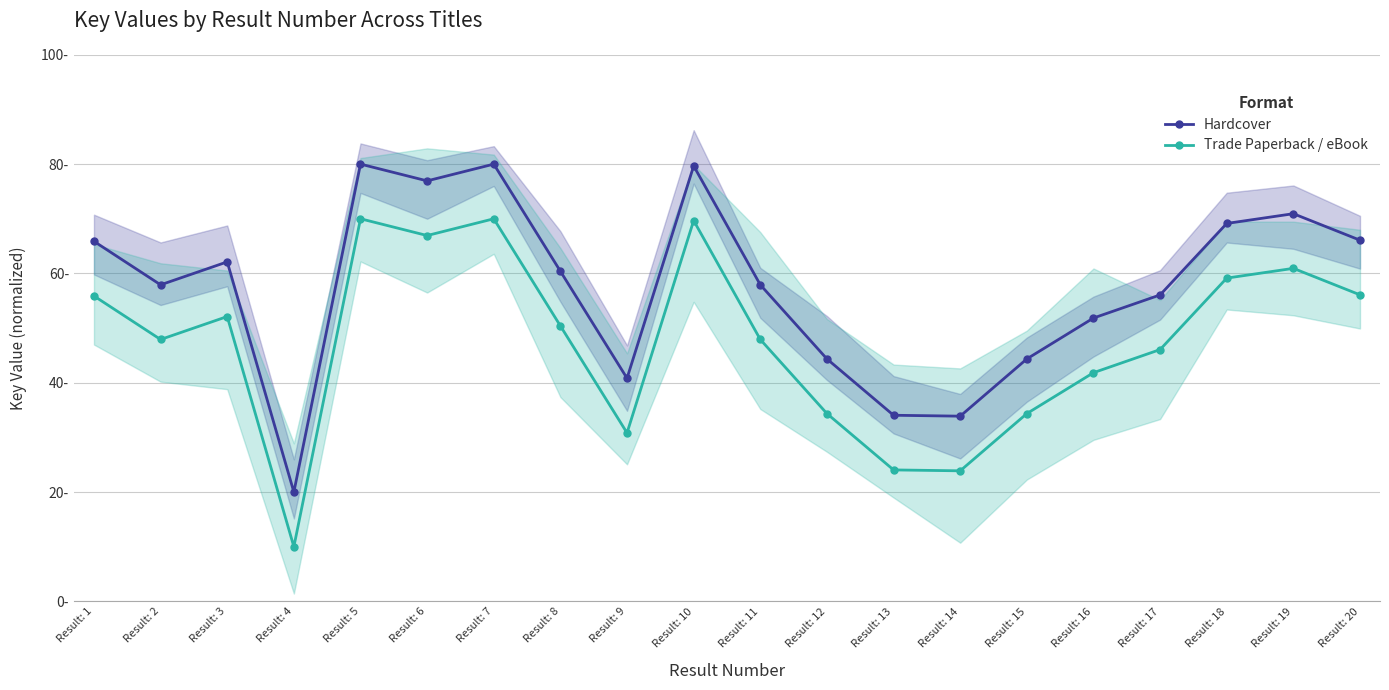

What is the total value across all series at Result: 3?

114.2